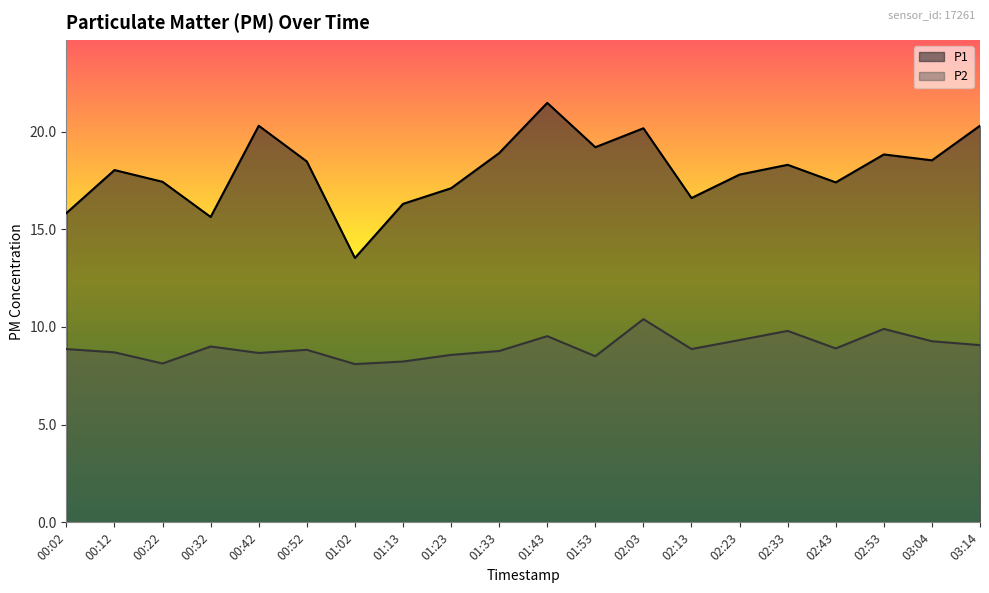

At which category is the sum across all series the highest?

01:43